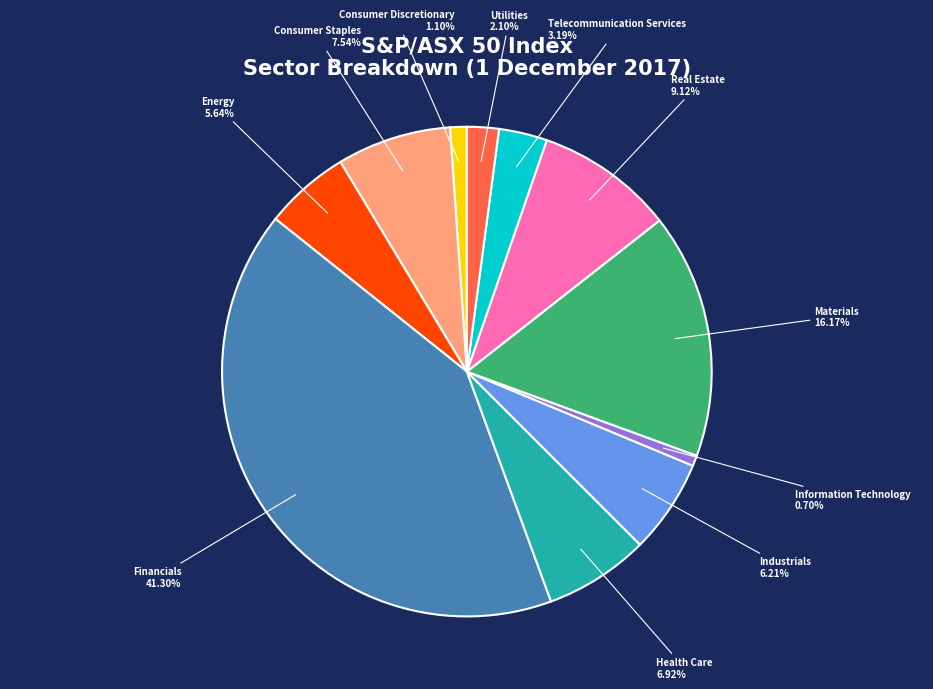

To the nearest percent, what is the difference between the largest and smallest slice percentages?

41%